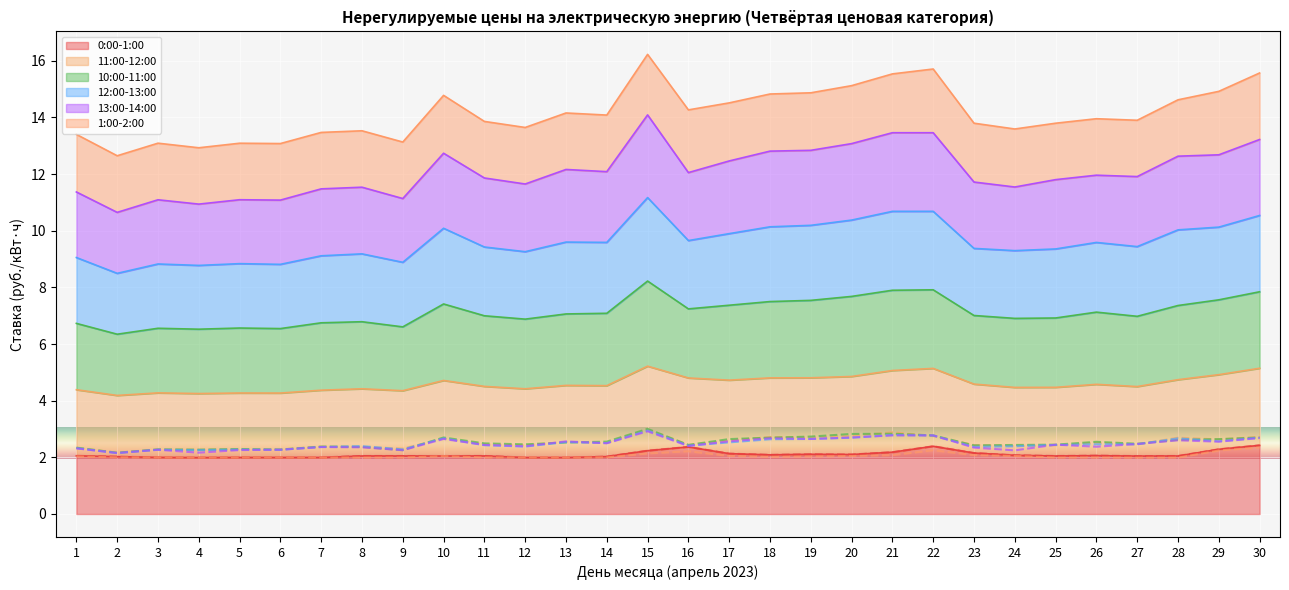

What is the difference between the second highest and second lowest values in the 13:00-14:00 series?

0.6